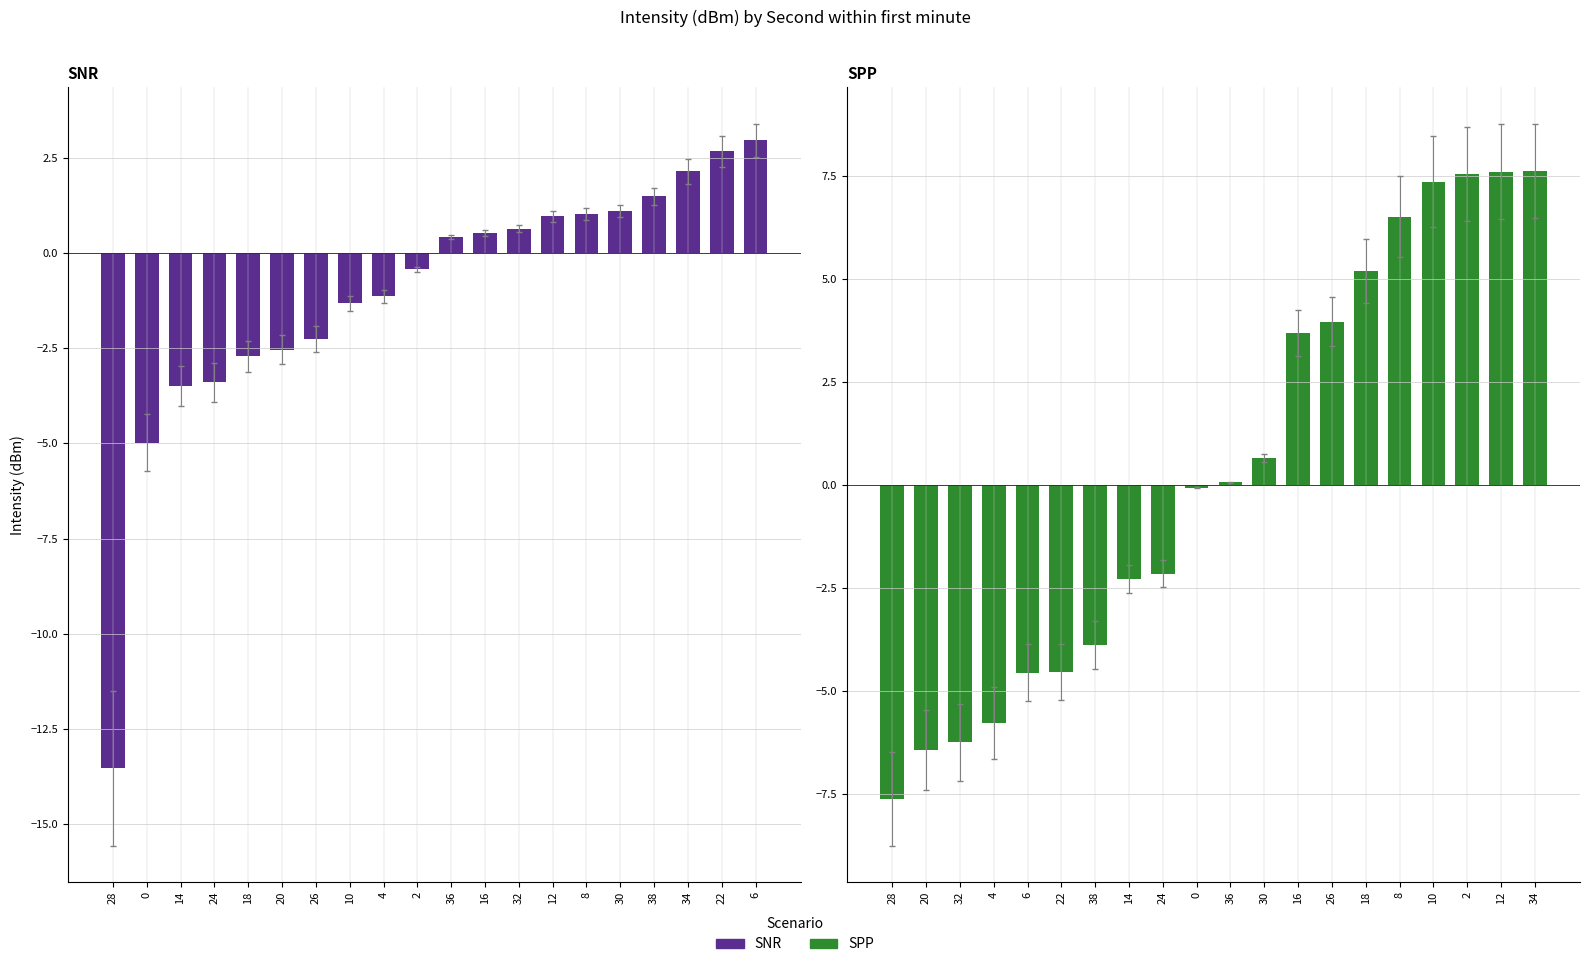

What is the sum of all SNR values?

-21.8